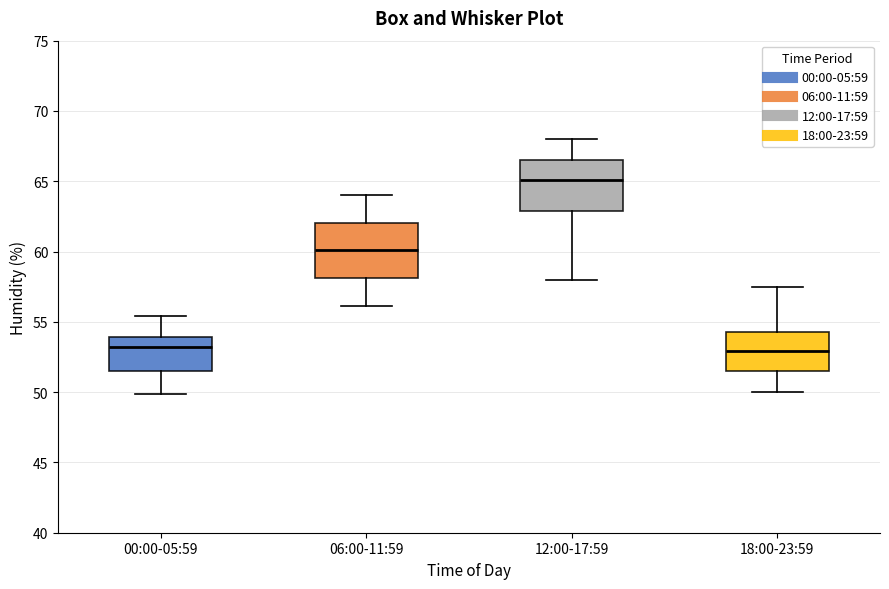

Reading left to right, transcribe this box plot: for each box, give where its median line is, the range the box spans, and where its two whiskers end, as read against the y-axis. The values are not printed on the chart, so give them approximately, as read against the axis.

00:00-05:59: median 53.0, box 51.5 to 54.0, whiskers 50.0 to 55.5
06:00-11:59: median 60.0, box 58.0 to 62.0, whiskers 56.0 to 64.0
12:00-17:59: median 65.0, box 63.0 to 66.5, whiskers 58.0 to 68.0
18:00-23:59: median 53.0, box 51.5 to 54.5, whiskers 50.0 to 57.5